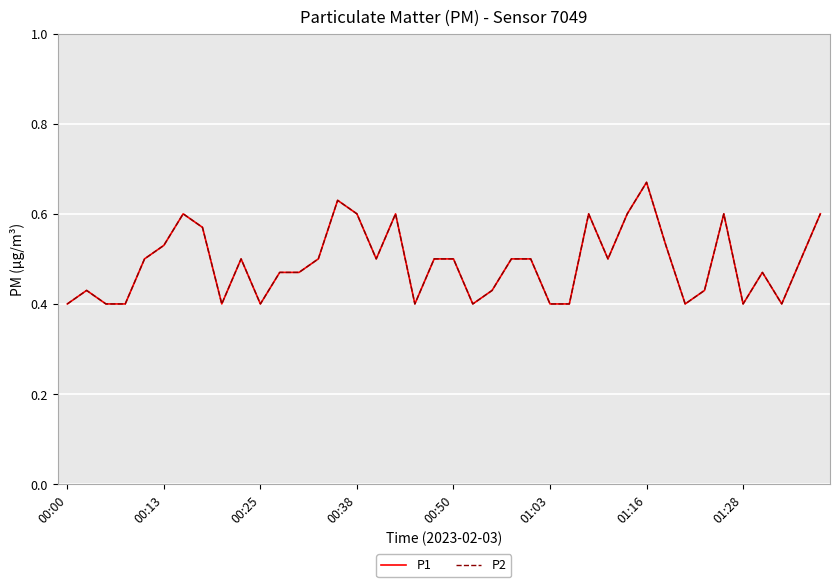

How many lines are shown in the chart?

2